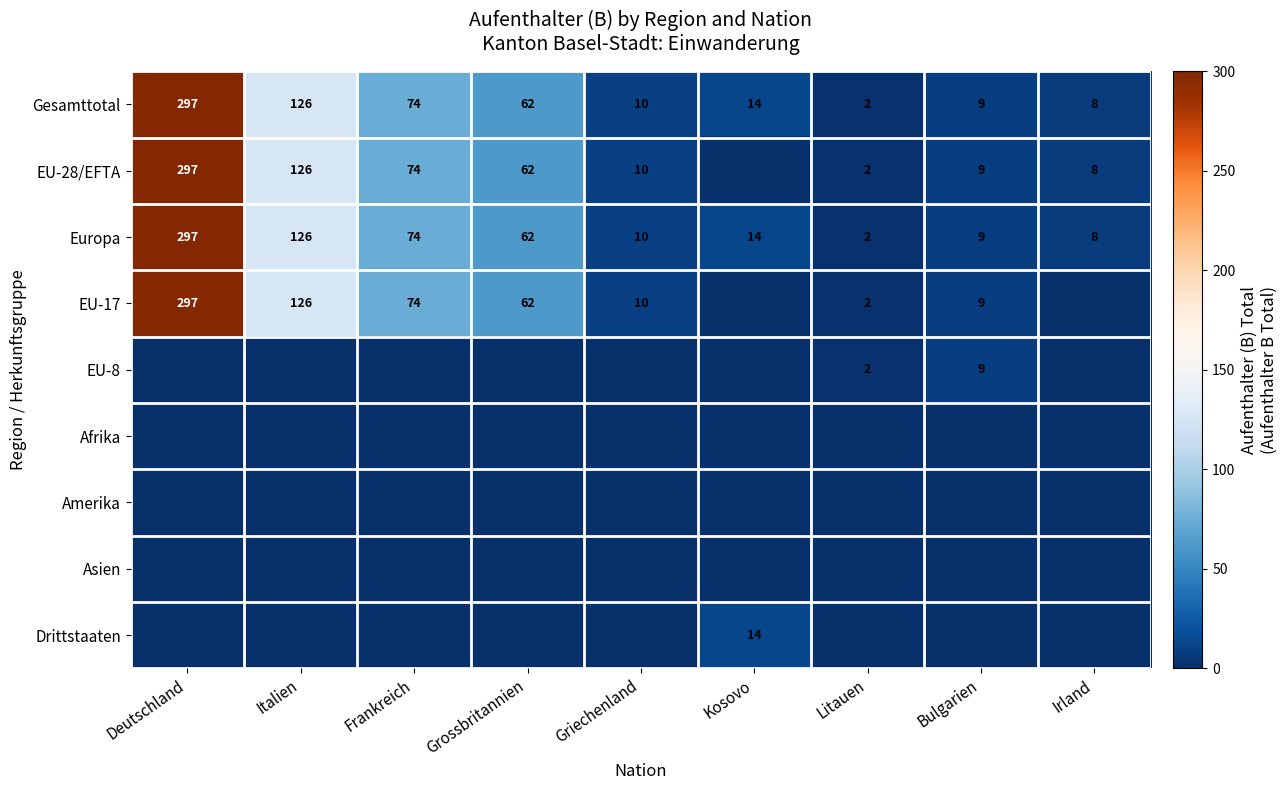

True or false: EU-17 has a value of 297 at Deutschland.

True